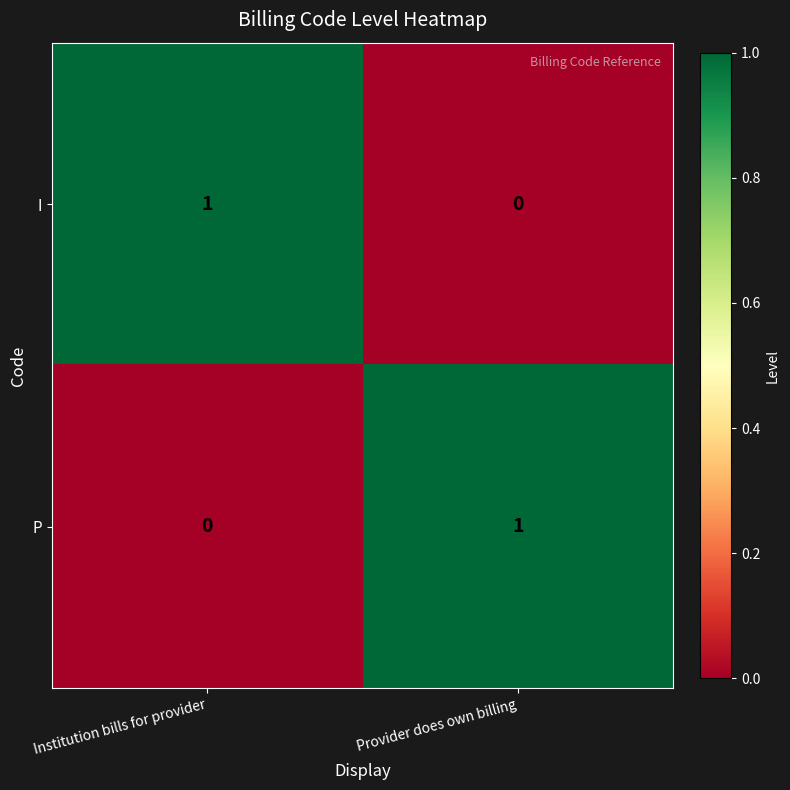

How many positive values does the P series have?

1